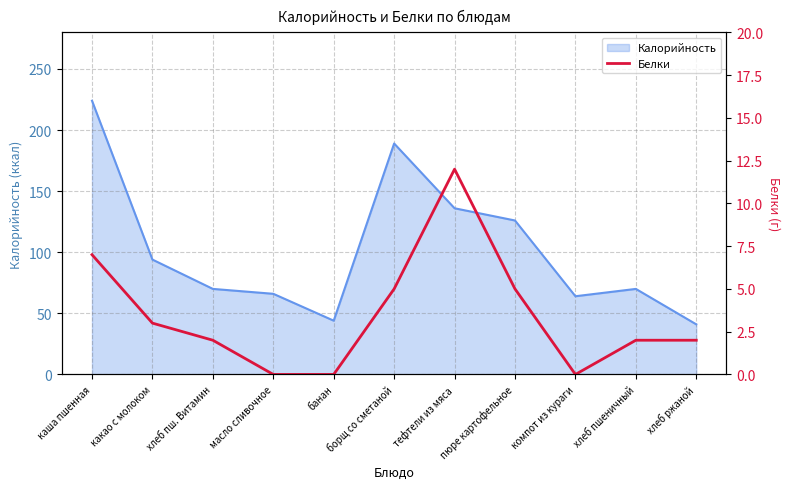

The value of Калорийность at борщ со сметаной is 45. True or false?

False